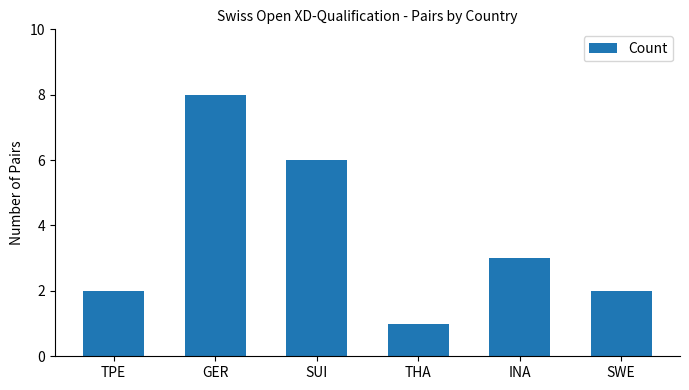

The value at TPE is 2. True or false?

True